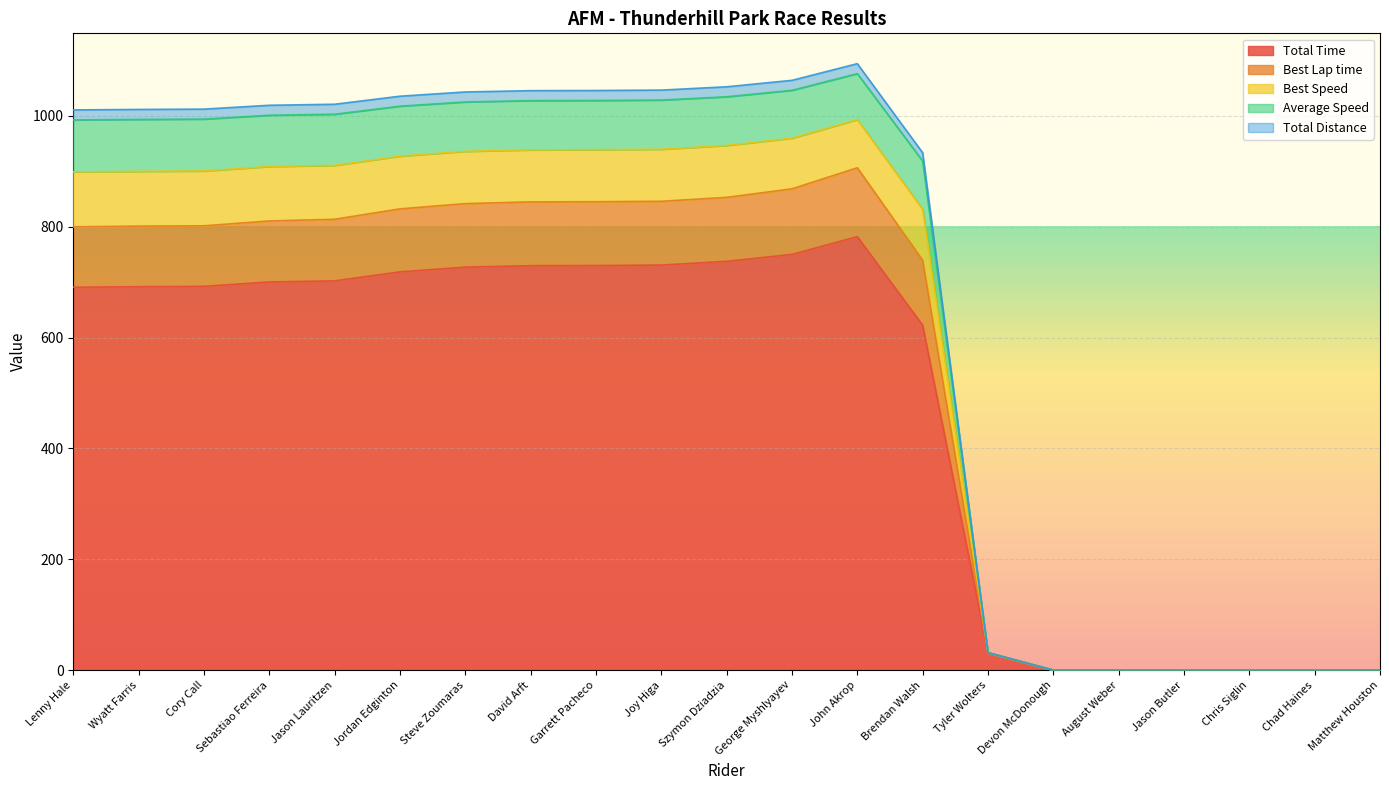

What is the label of the 1st point from the right?

Matthew Houston